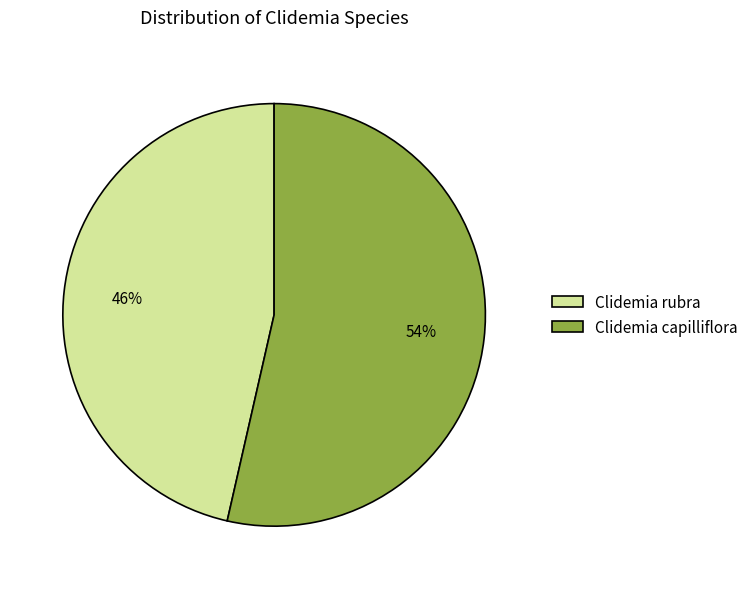

How many segments does this pie chart have?

2